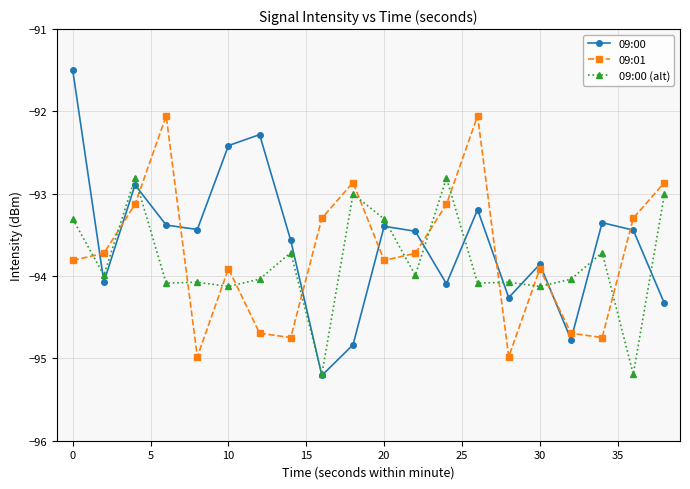

List the series in order of their peak value, highest first.

09:00, 09:01, 09:00 (alt)